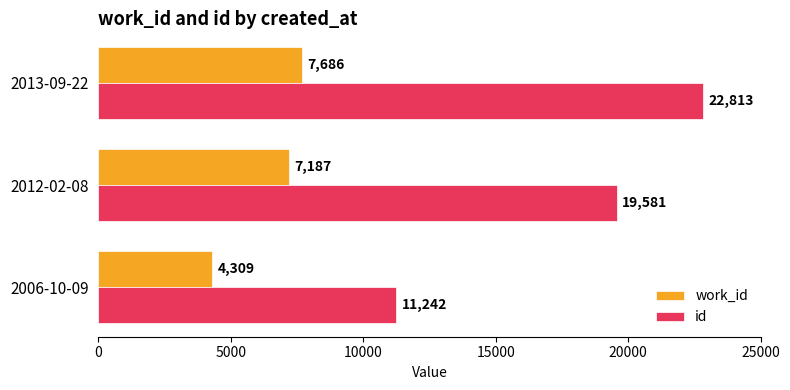

True or false: work_id has a value of 2532 at 2013-09-22.

False